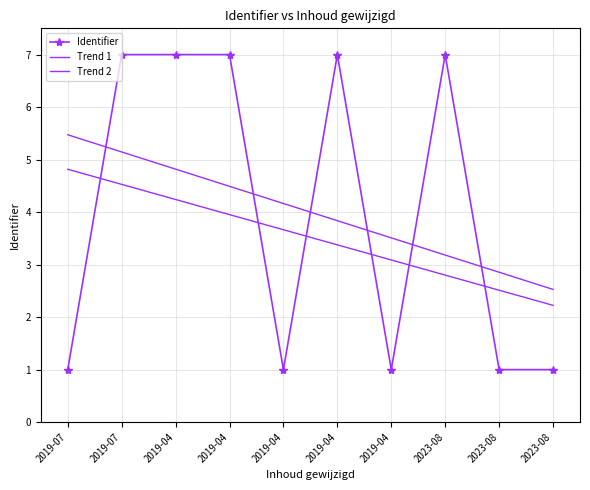

Which series has the widest spread of values?

Identifier